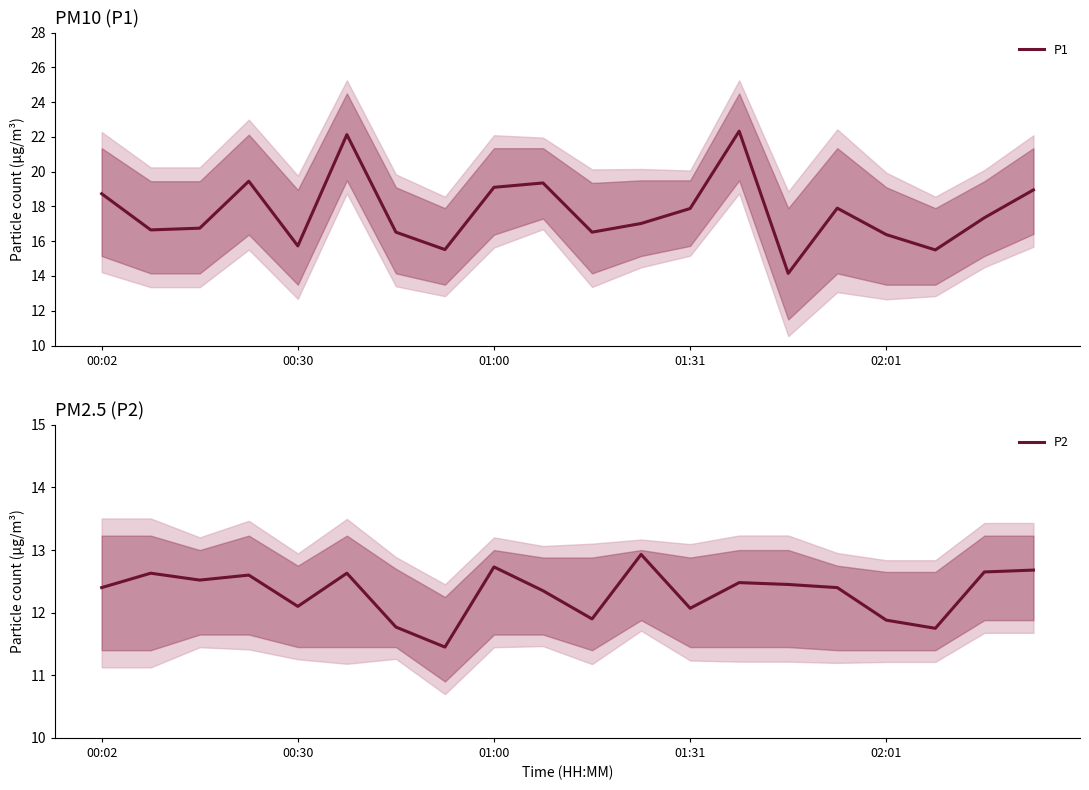

Where is P1 nearest to the value 18?

15